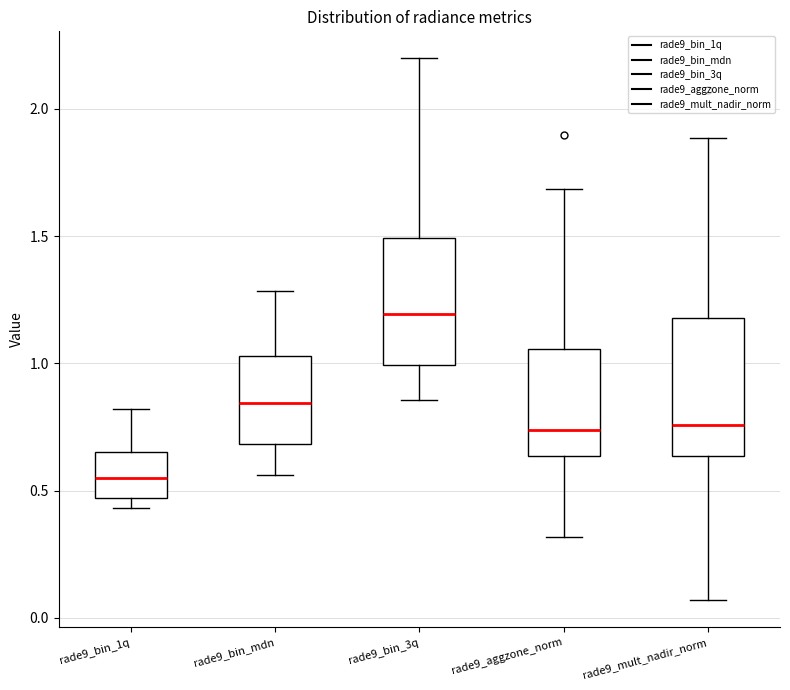

Which box's median line is the lowest?

rade9_bin_1q